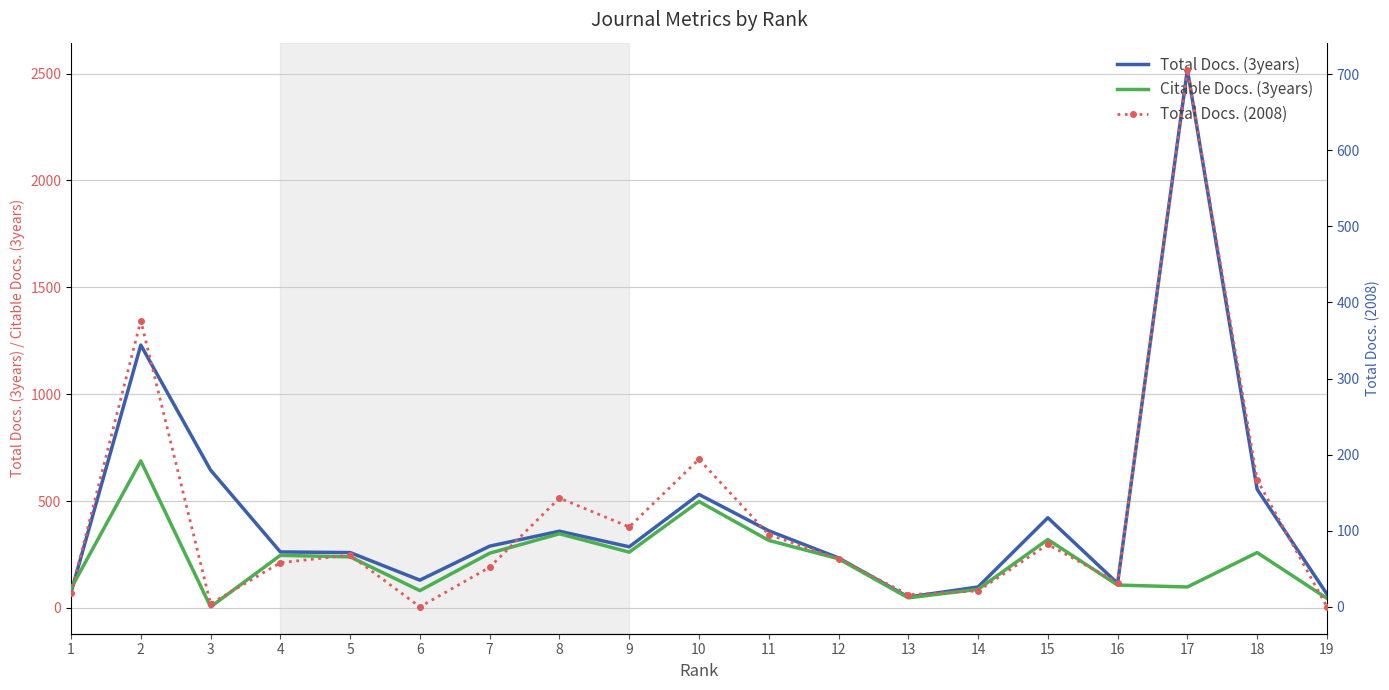

What is the value of the Citable Docs. (3years) point at the 15th from the left?

320